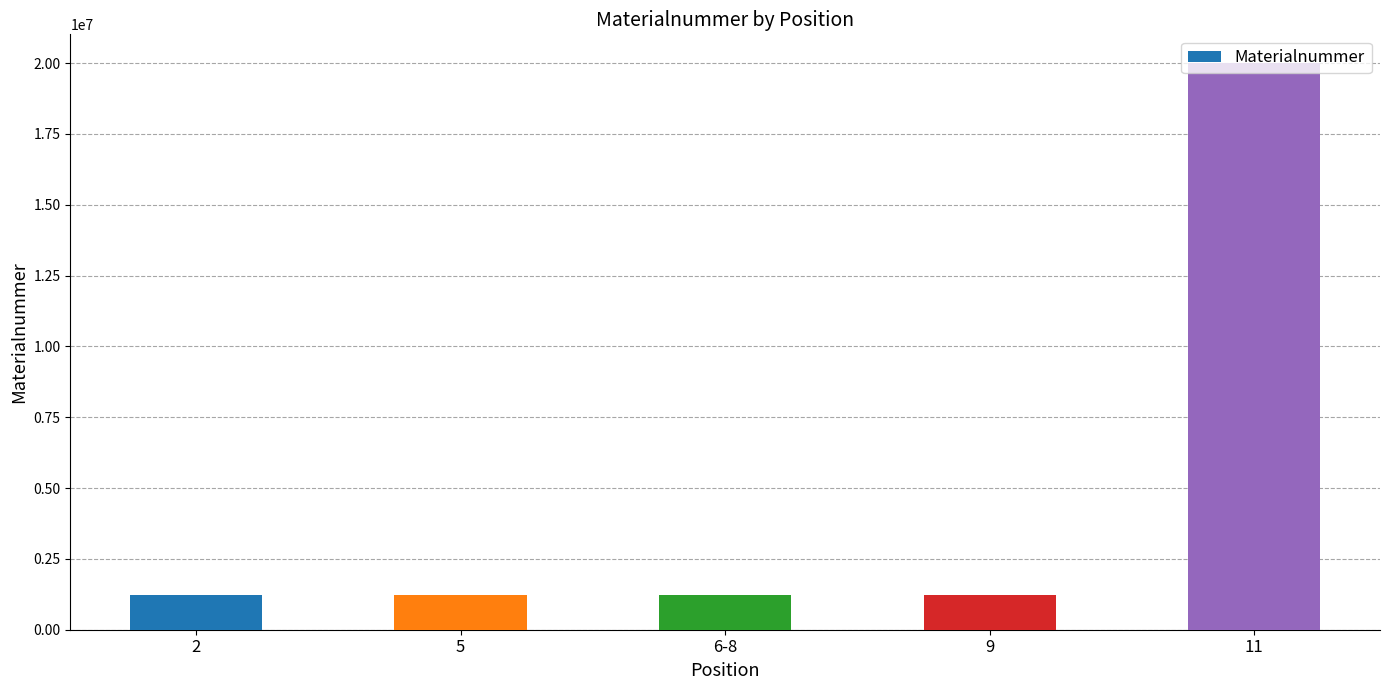

Does the chart contain stacked bars?

No